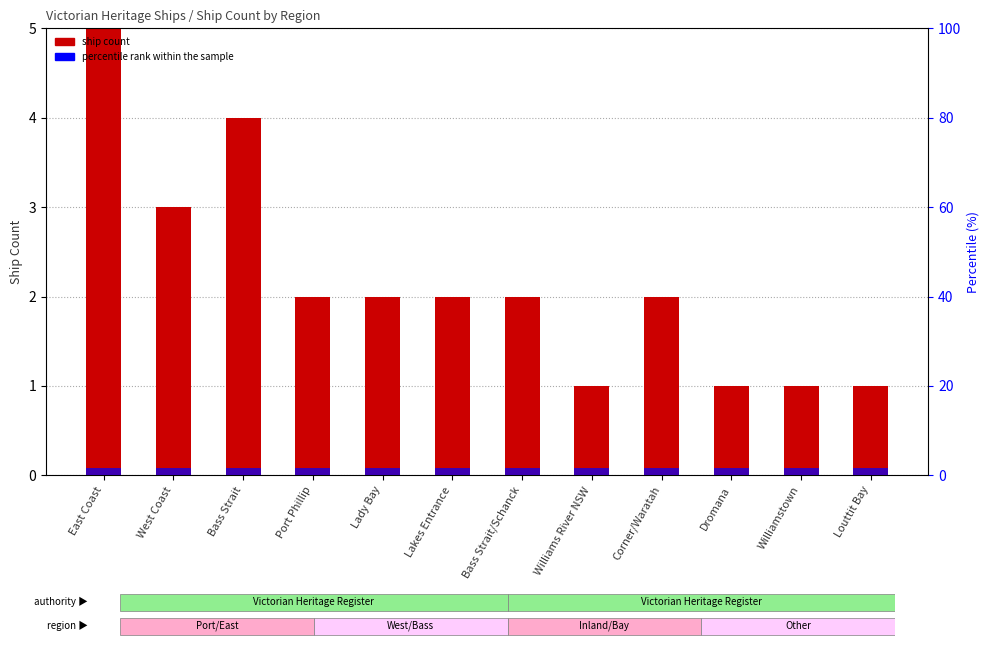

Where does the ship count series first go above 2?

East Coast